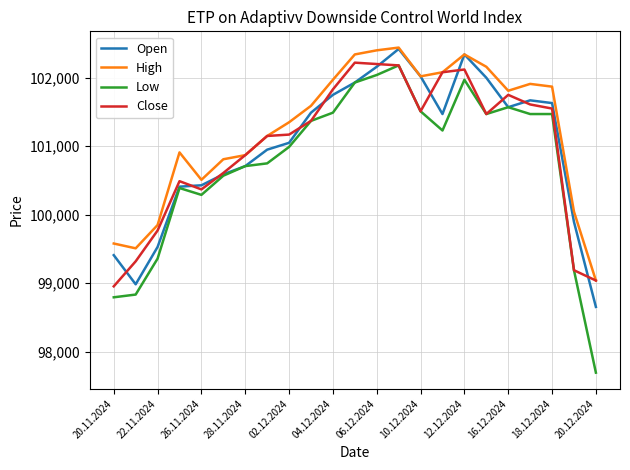

Which series has the widest spread of values?

Low